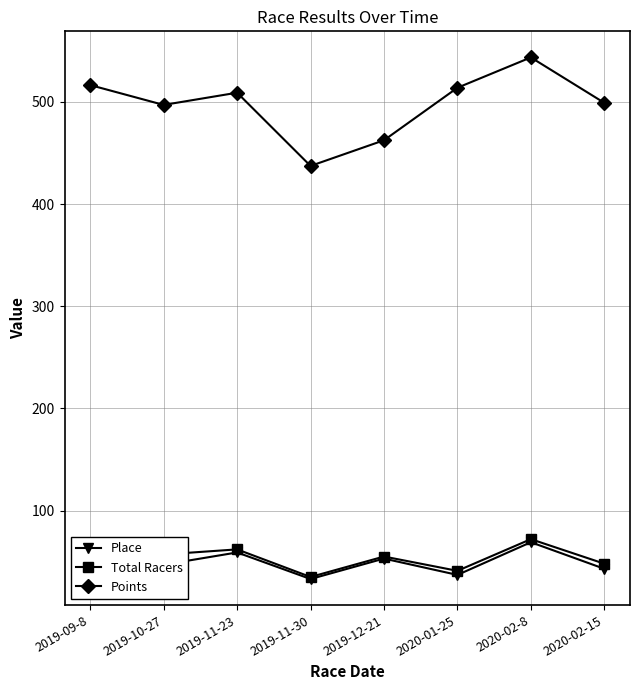

Where is the first local maximum for Place?

2019-11-23